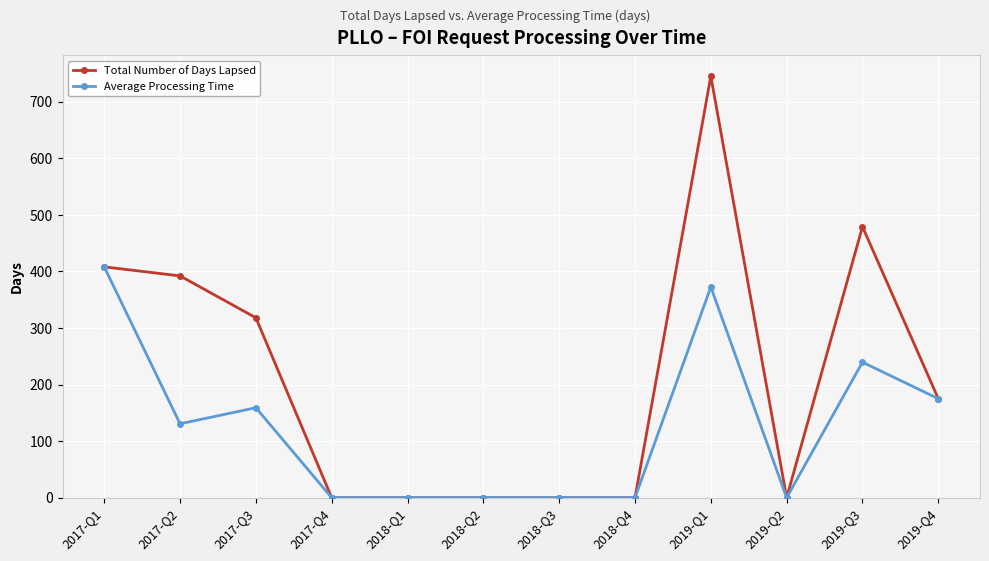

How many categories are shown in the chart?

12